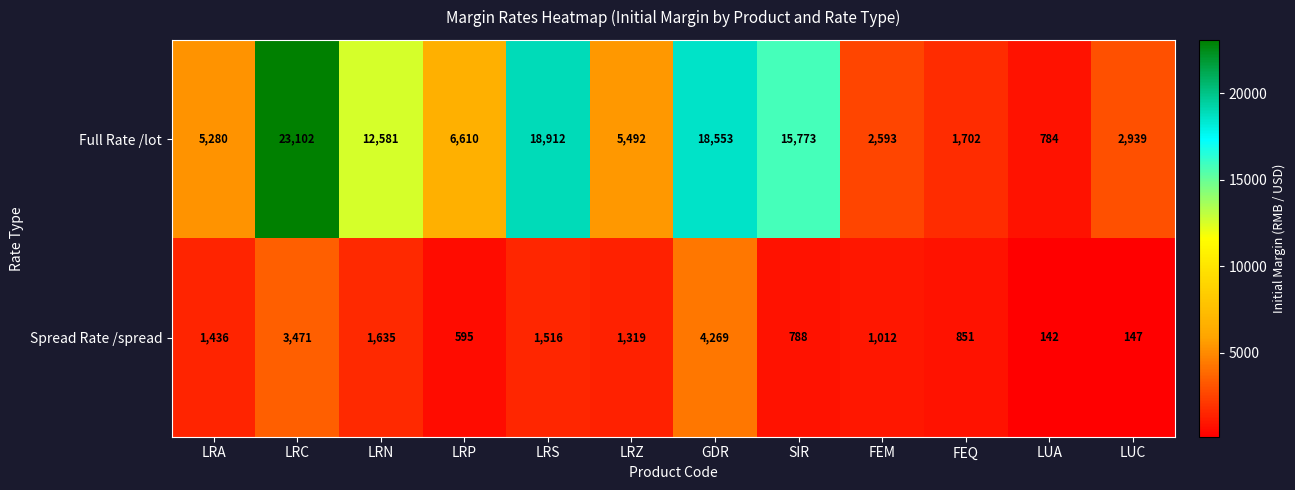

Reading left to right, what are all the values shown in this chart?

Full Rate /lot: 5280	23102	12581	6610	18912	5492	18553	15773	2593	1702	784	2939
Spread Rate /spread: 1436	3471	1635	595	1516	1319	4269	788	1012	851	142	147